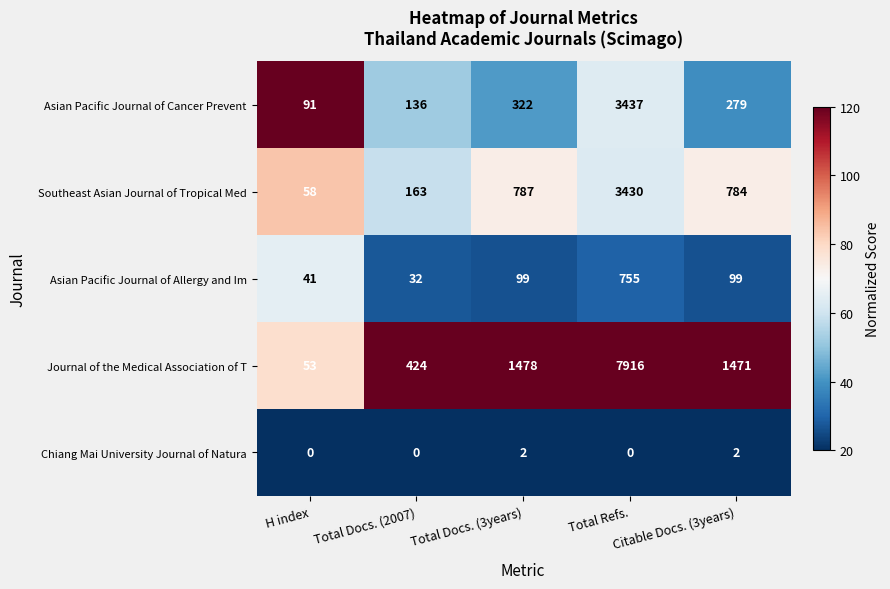

At Total Docs. (3years), list the series in order from largest to smallest.

Journal of the Medical Association of T, Southeast Asian Journal of Tropical Med, Asian Pacific Journal of Cancer Prevent, Asian Pacific Journal of Allergy and Im, Chiang Mai University Journal of Natura